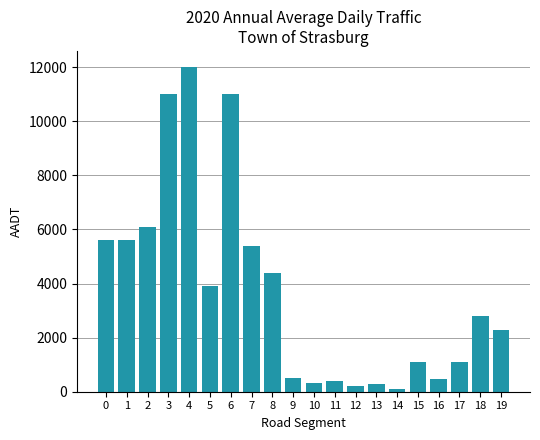

Which label corresponds to the largest value in the chart?

4